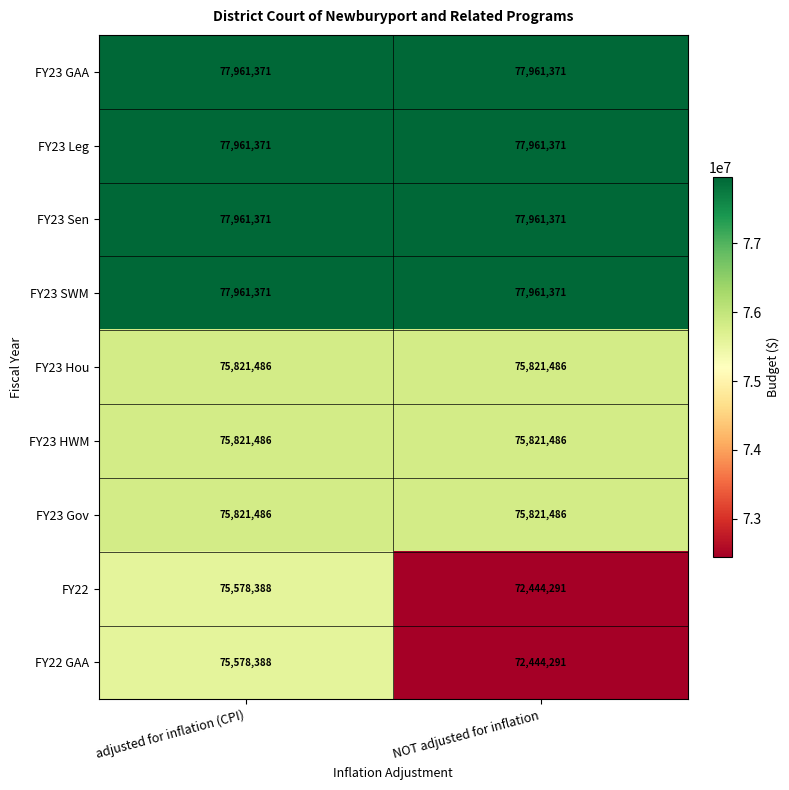

What value does the FY23 Hou series have at NOT adjusted for inflation?

75821486